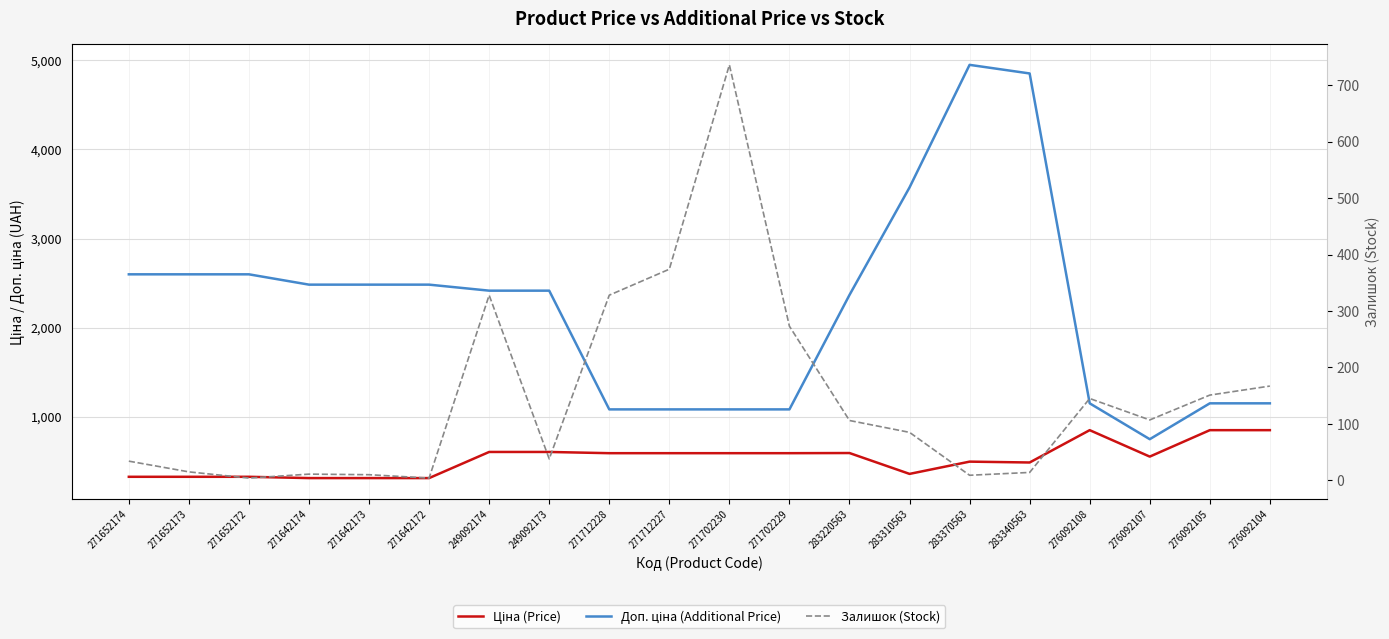

Which category has the lowest value in the Залишок (Stock) series?

271652172